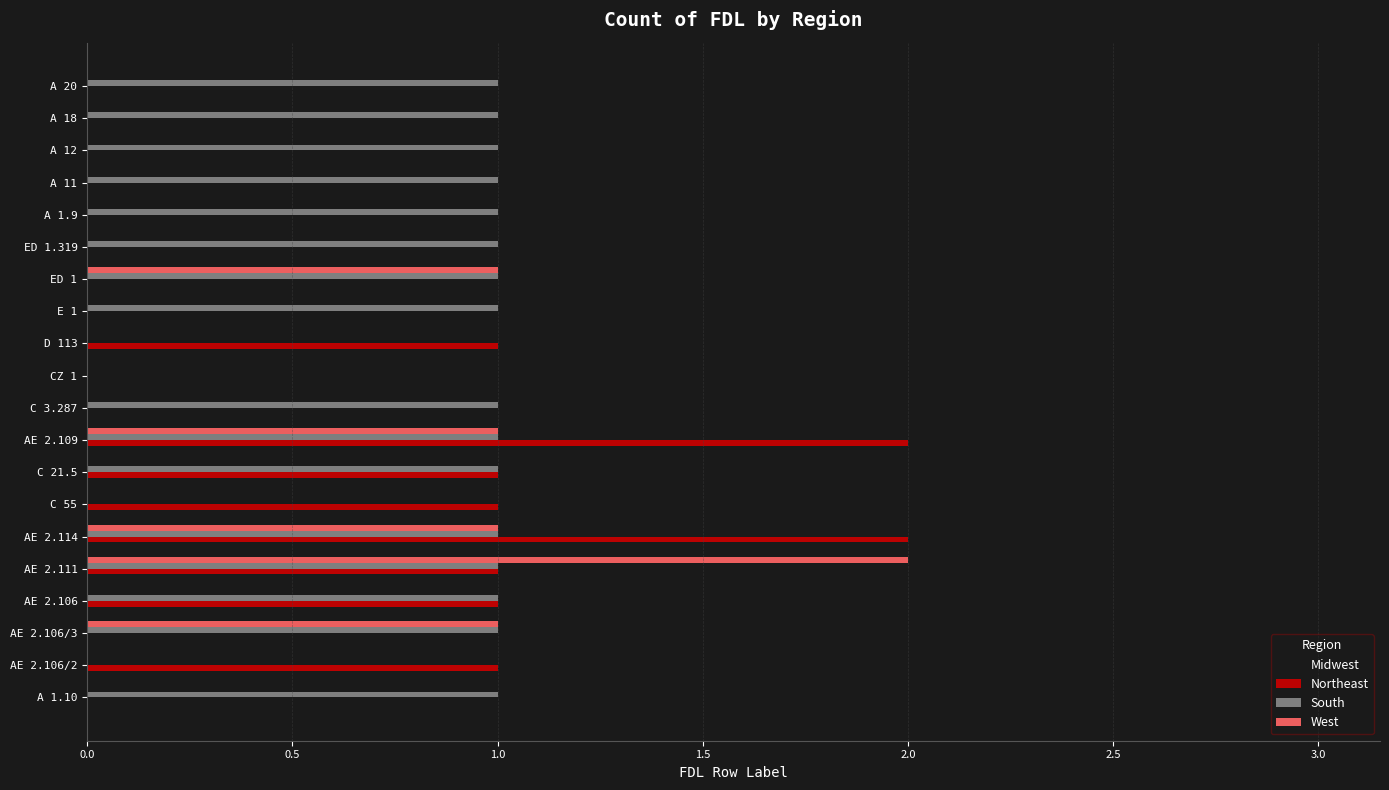

At which label does Midwest reach its peak?

AE 2.109